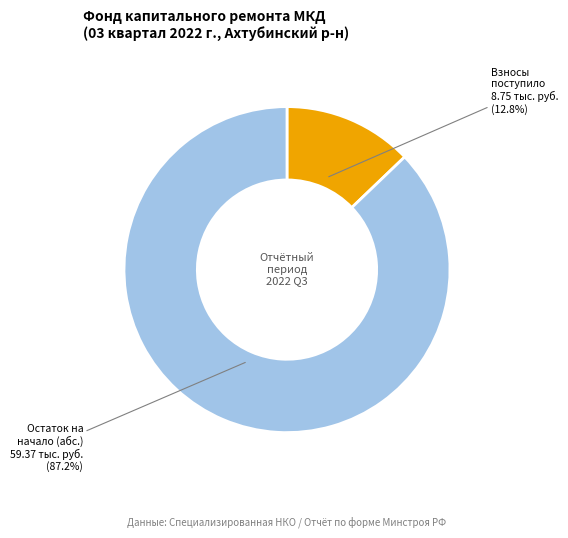

What percentage is NOT represented by Остаток на начало (абс.)?

12.8%